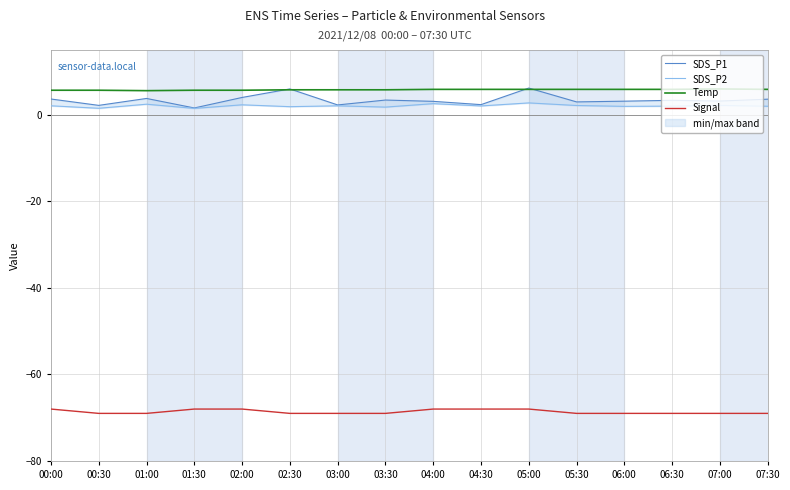

At how many categories does at least one series exceed -28?

16